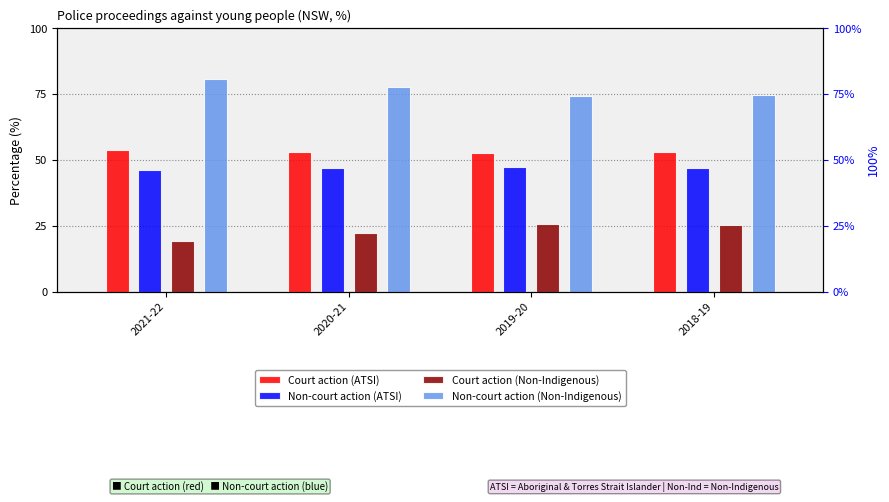

What is the difference between the highest and lowest values at 2019-20?

49.0